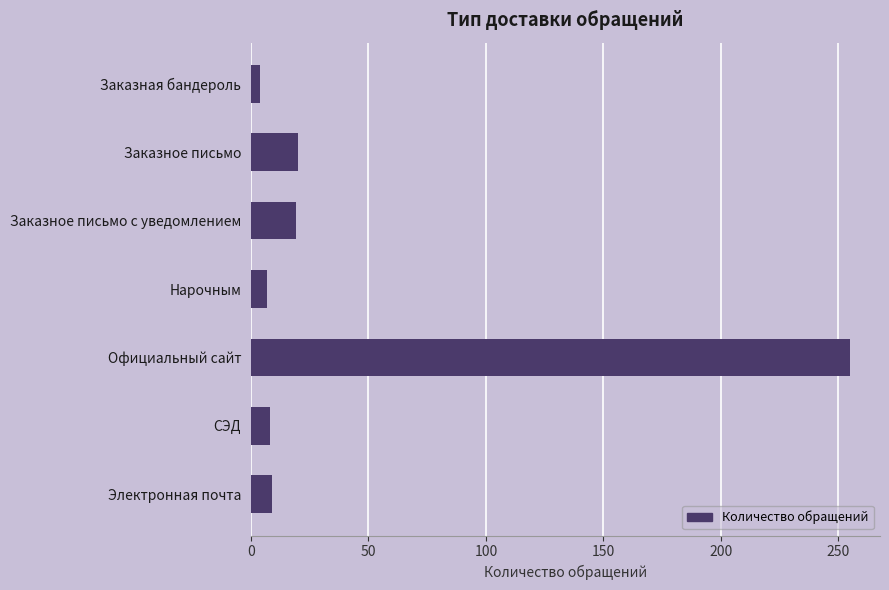

What is the average value?

46